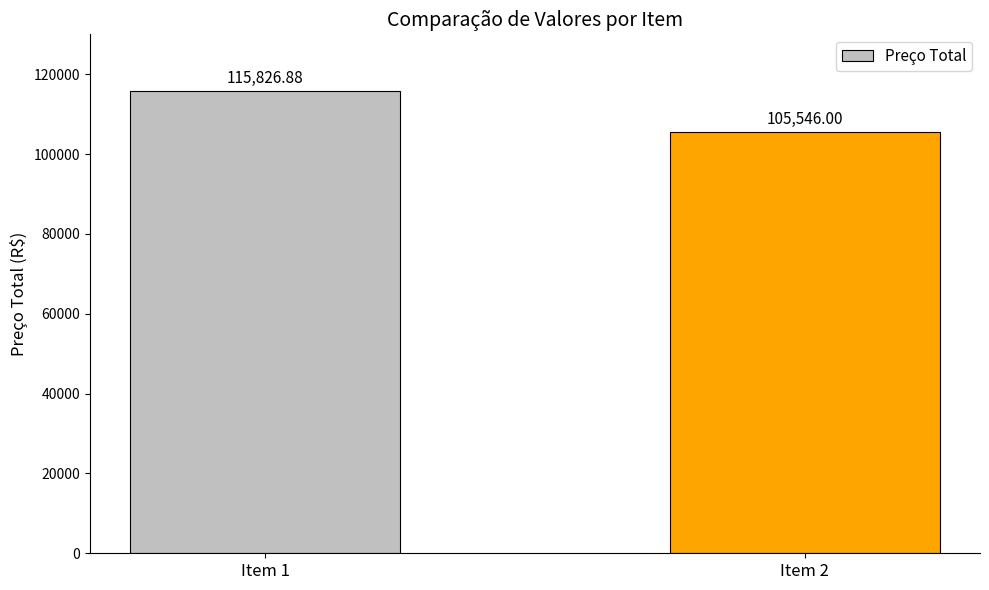

What is the maximum value shown in the chart?

115826.9